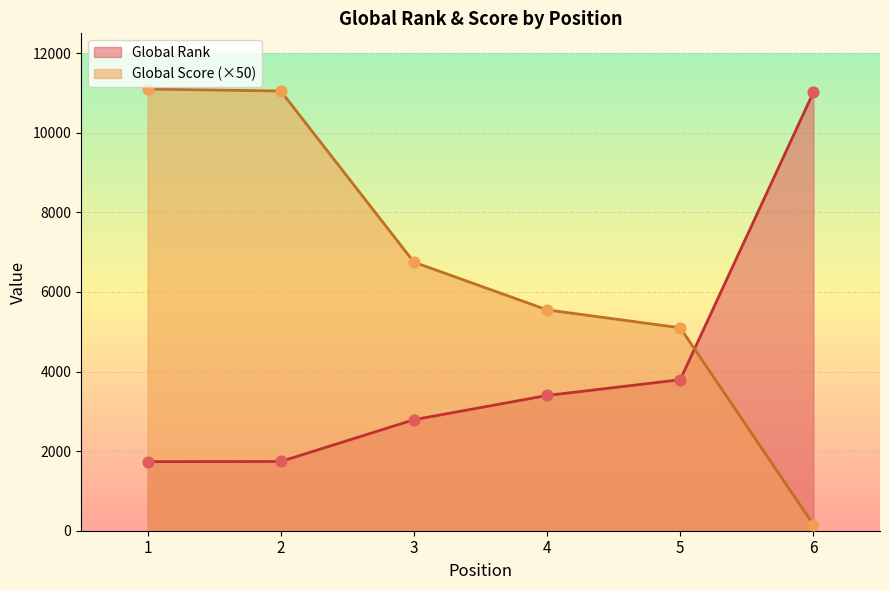

At which category is the sum across all series the highest?

1